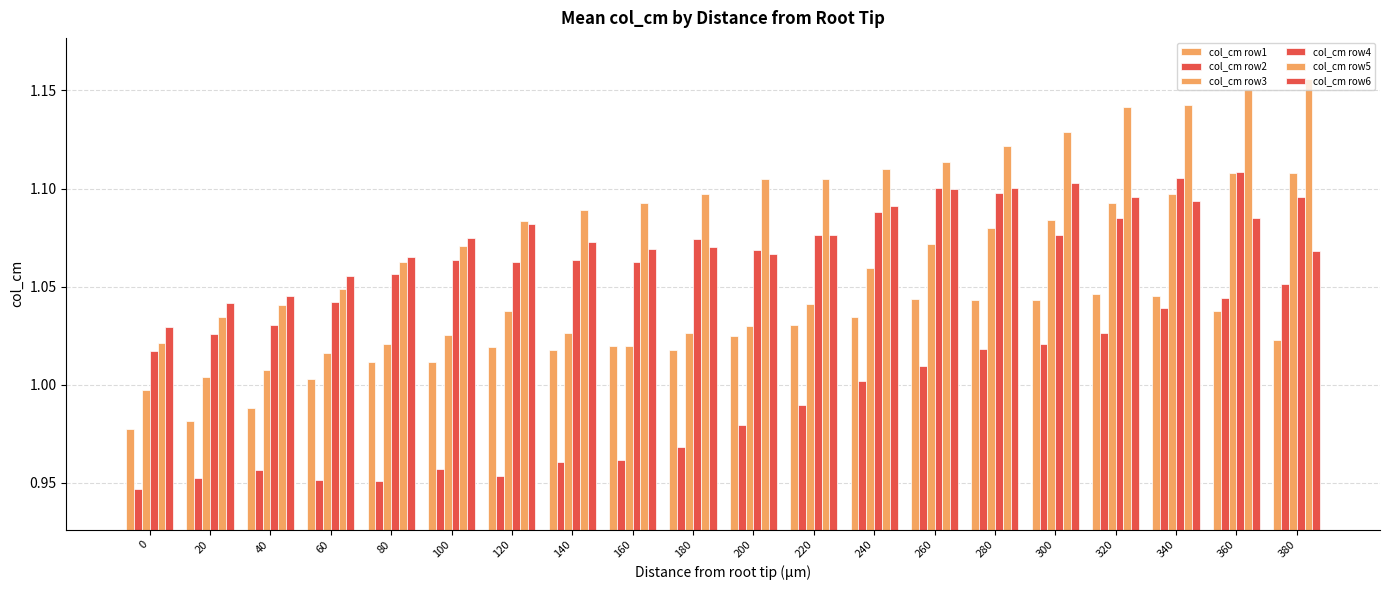

Which category has the highest value across all series?

380